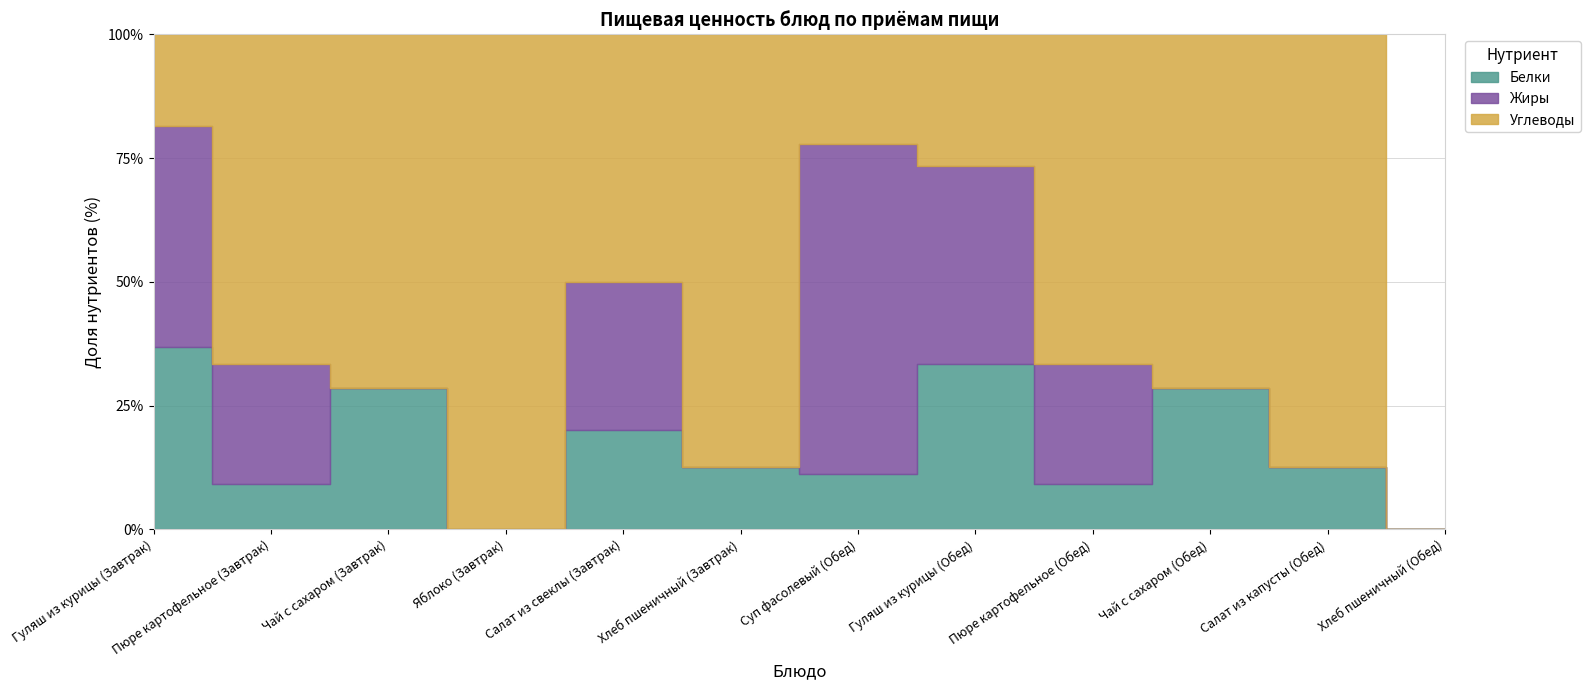

How many values in Жиры are above zero?

6